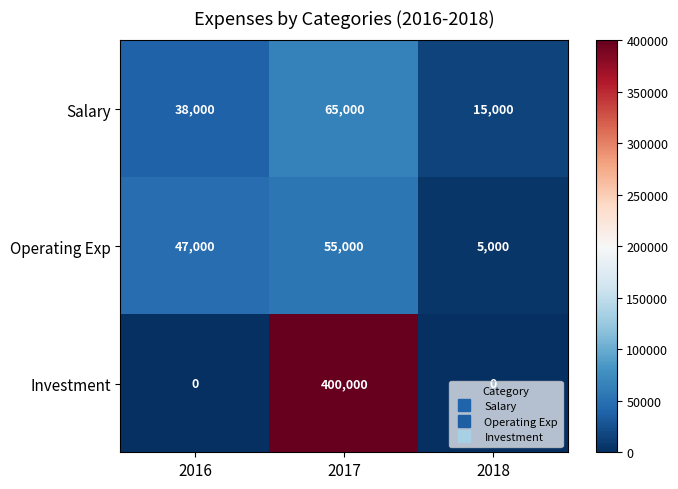

What is the minimum value for Salary?

15000